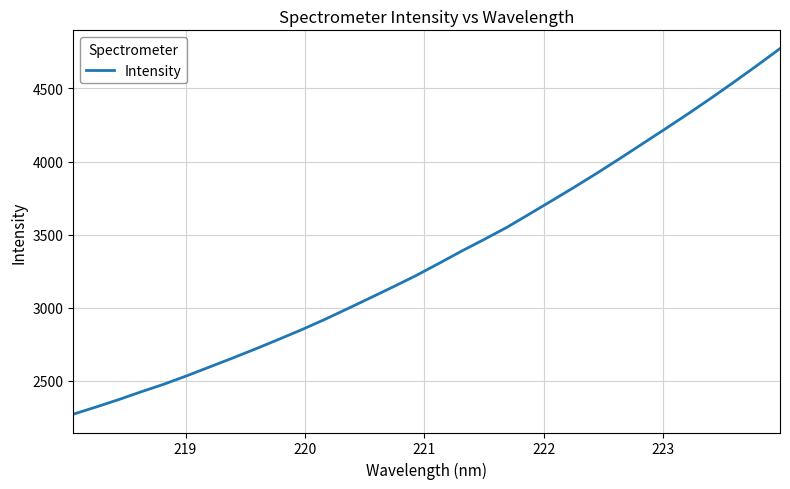

What is the greatest value displayed?

4772.4